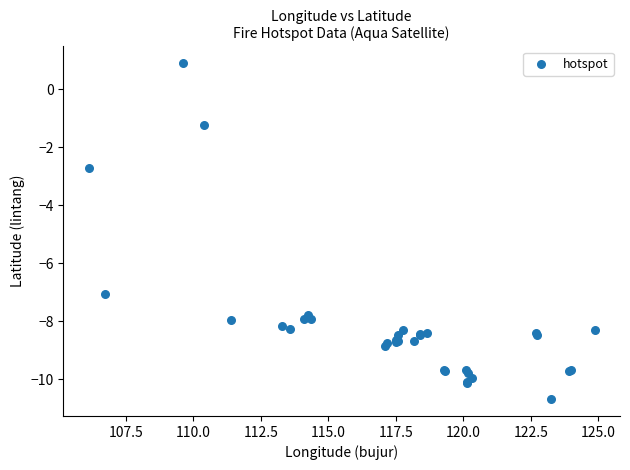

What Y value in the scatter plot is closest to -4?

-2.7